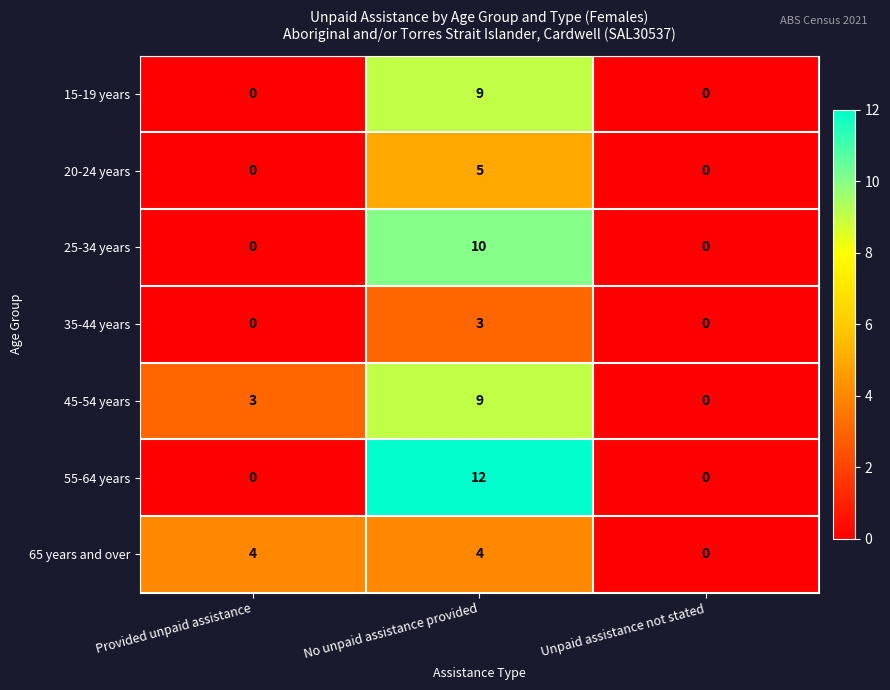

True or false: 55-64 years has a value of -5 at Unpaid assistance not stated.

False